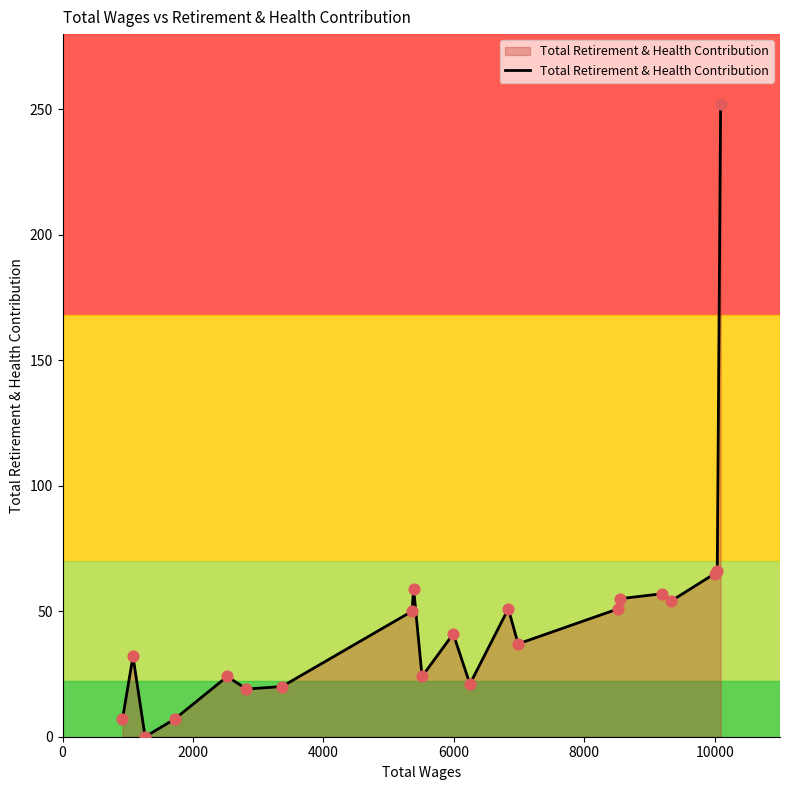

What is the maximum value shown in the chart?

252